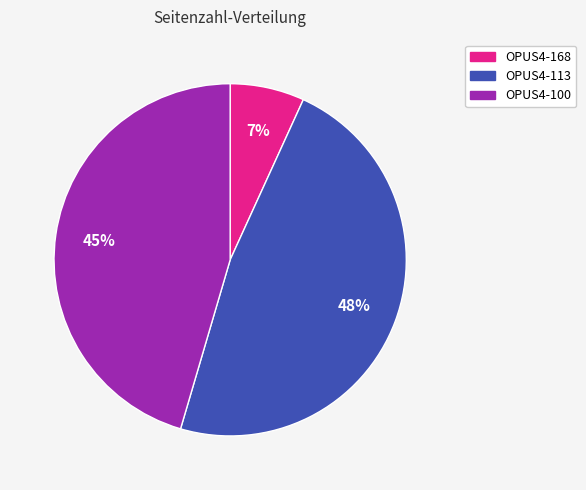

Is it true that OPUS4-100 is 54% of the pie?

False